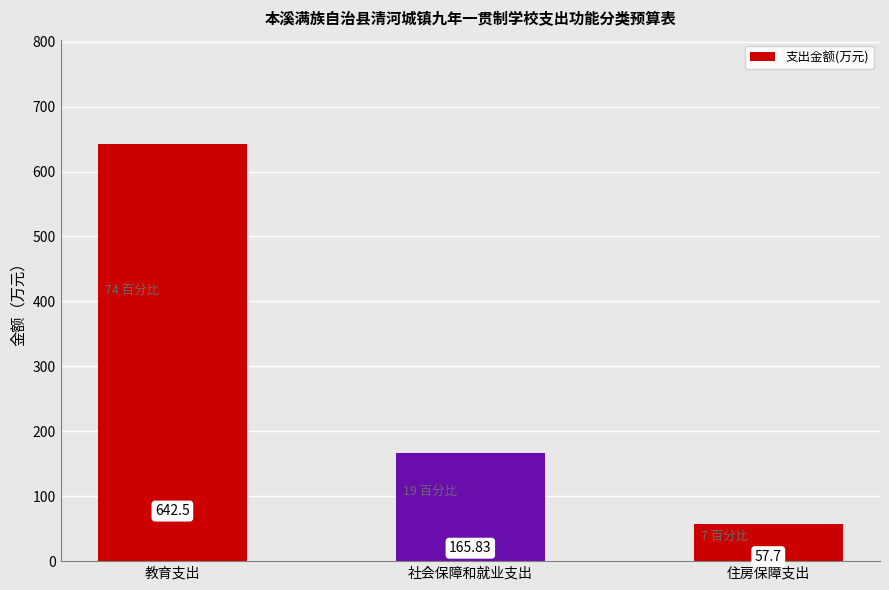

The value at 住房保障支出 is 57.7. True or false?

True